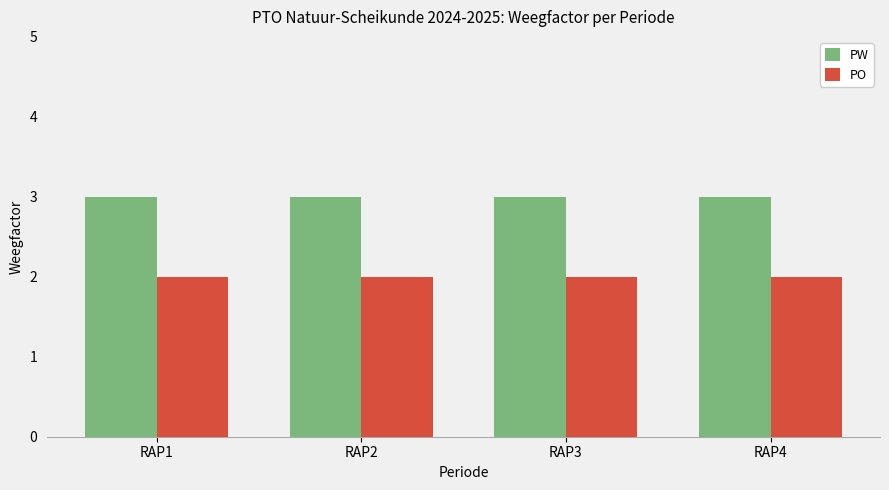

At how many categories does at least one series exceed 2?

4